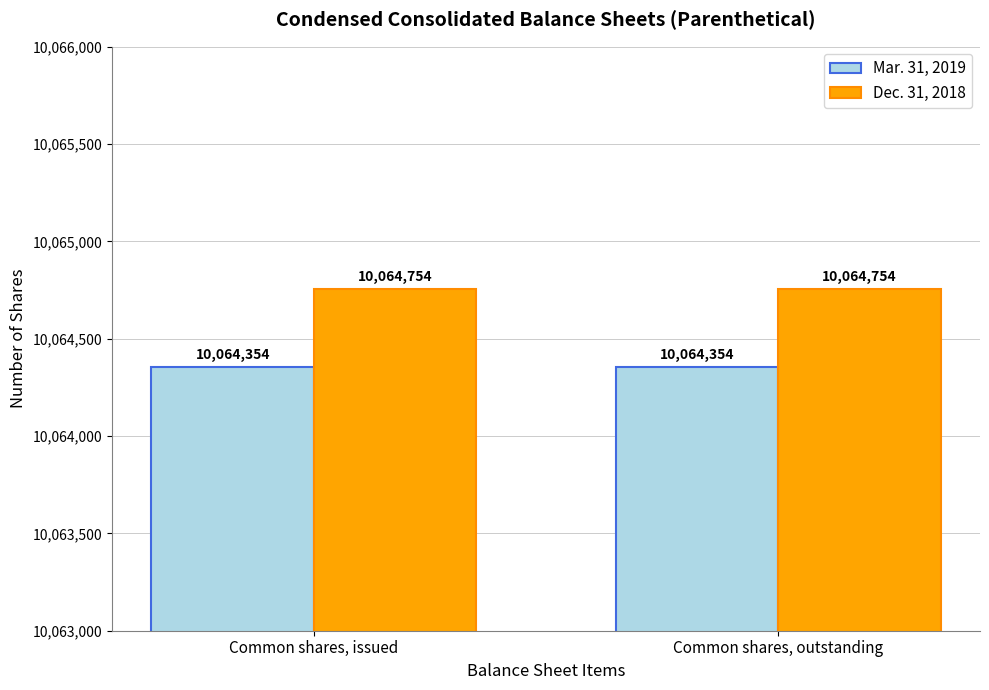

What is the total value across all series at Common shares, outstanding?

20129108